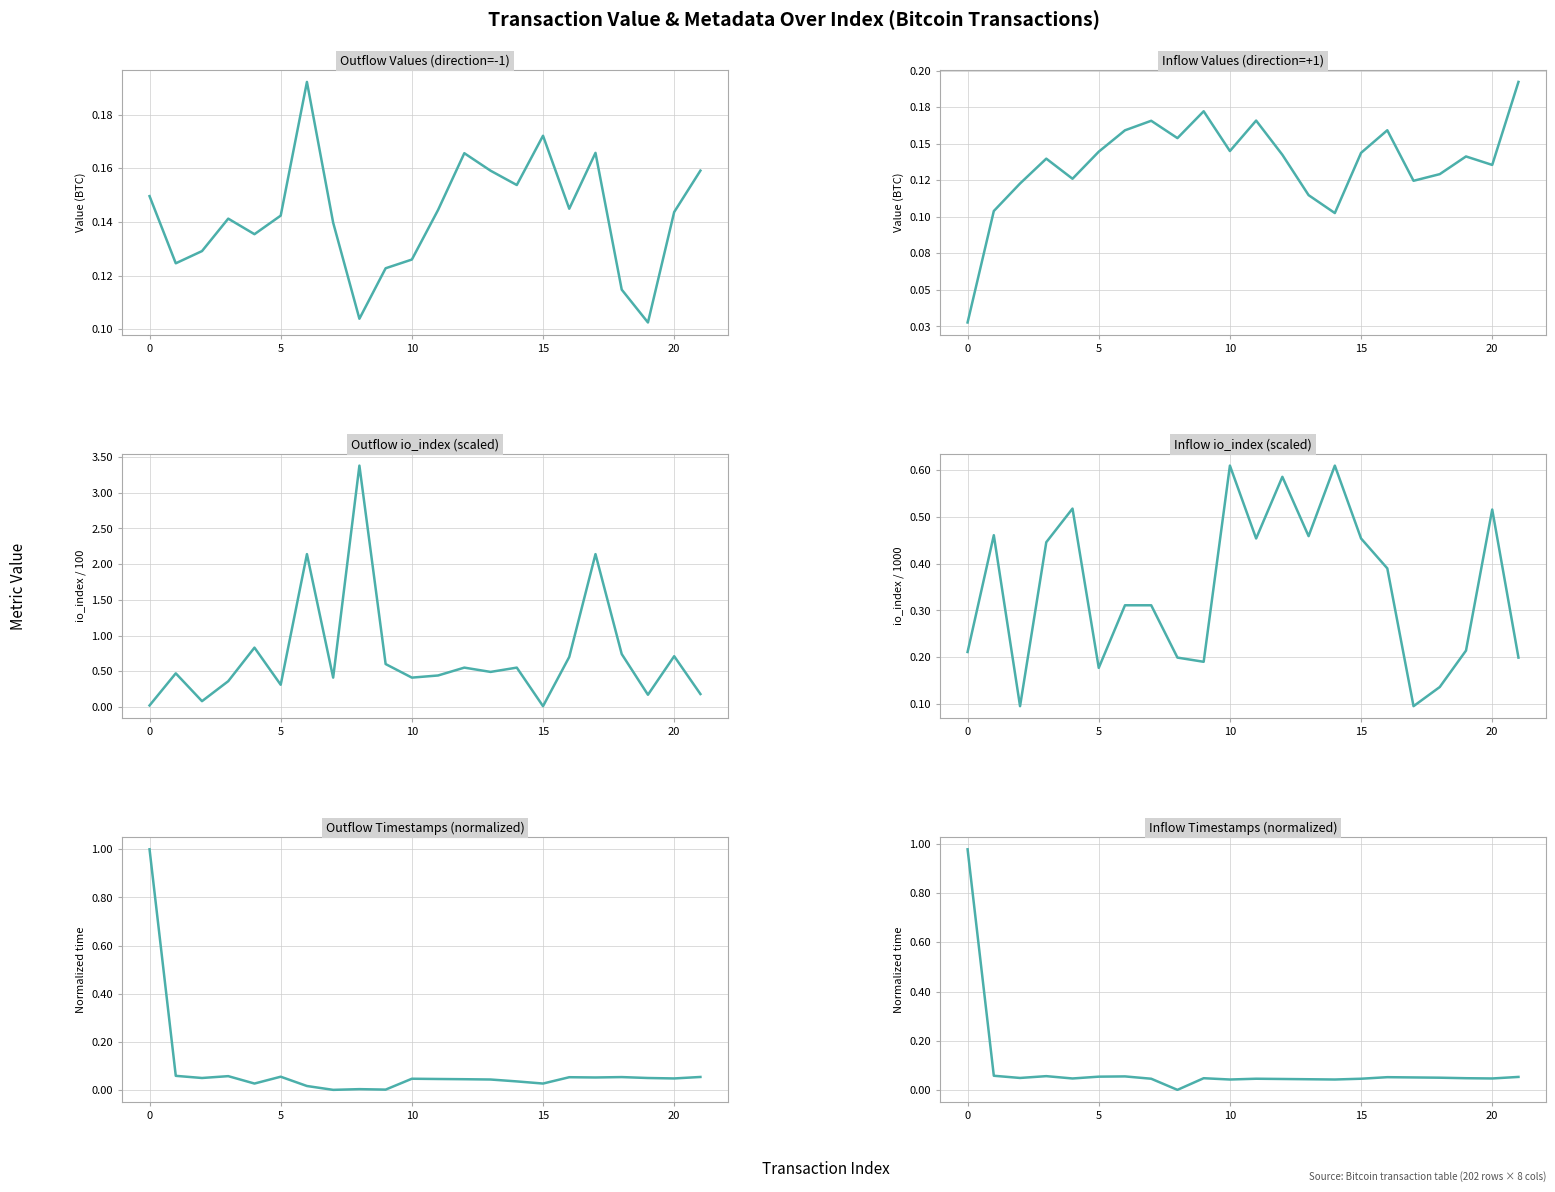

Which series has the largest total across all categories?

Outflow io_index (scaled)